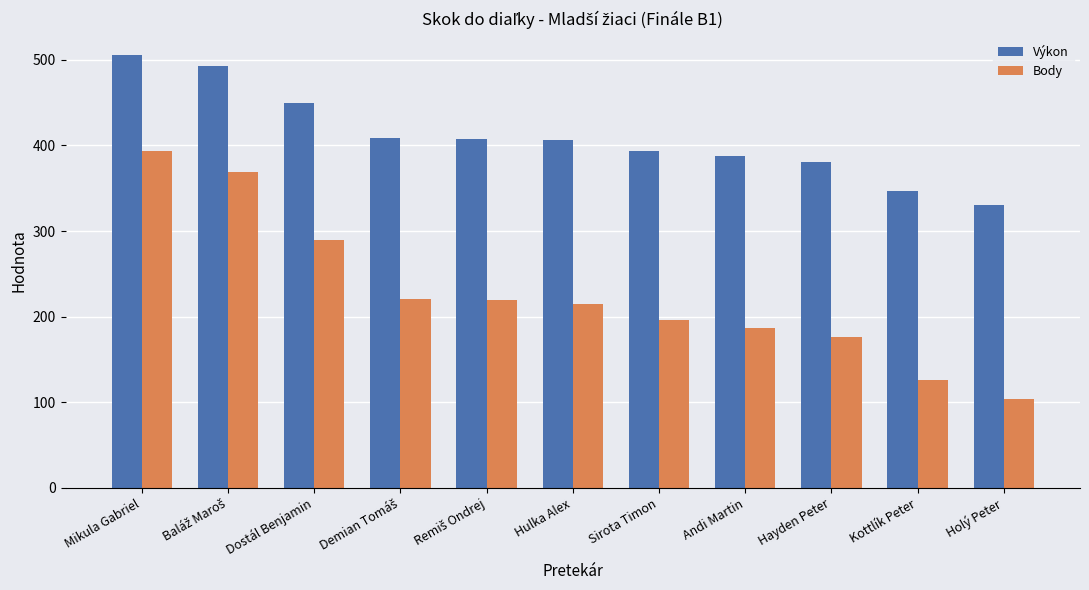

What is the highest value of the Výkon series?

506